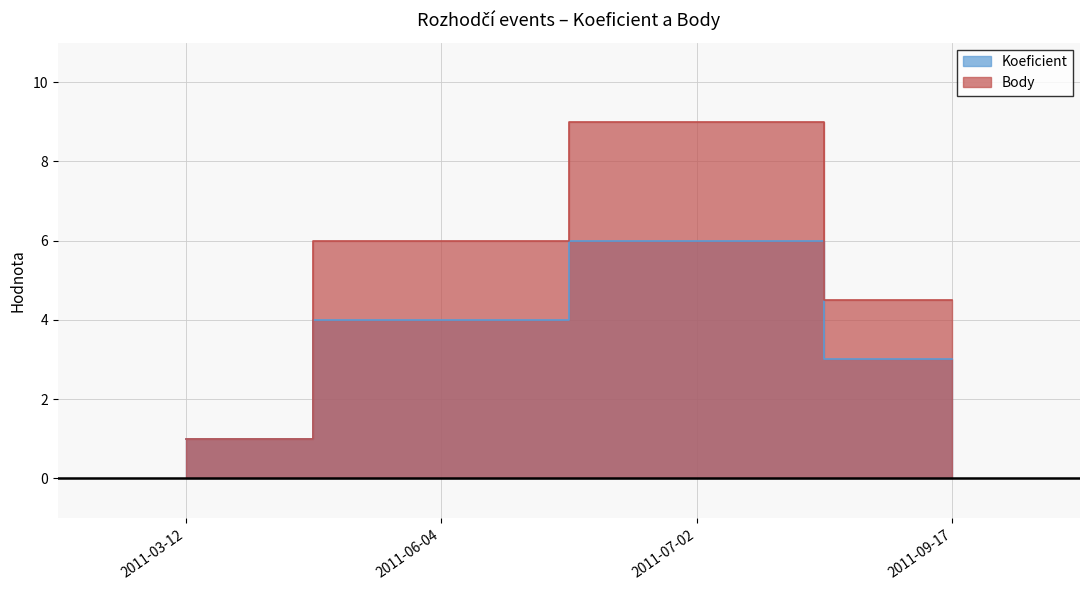

What is the value of the Koeficient point at the 4th from the left?

3.0